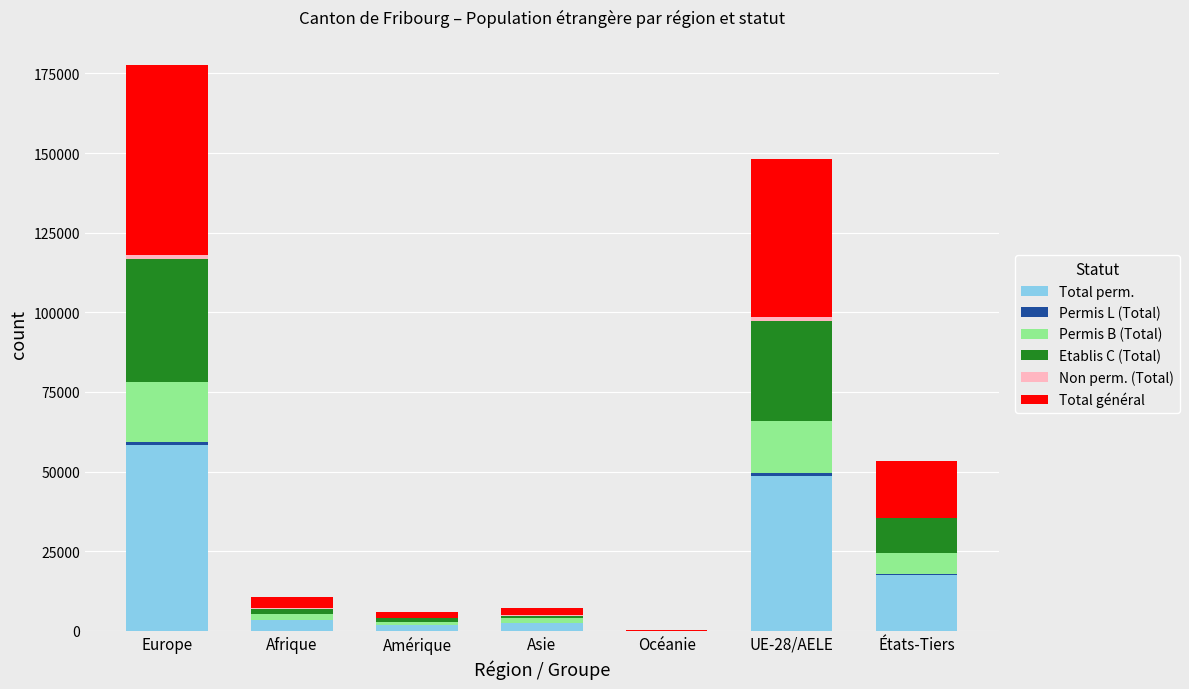

Which category has the highest value in the Total perm. series?

Europe